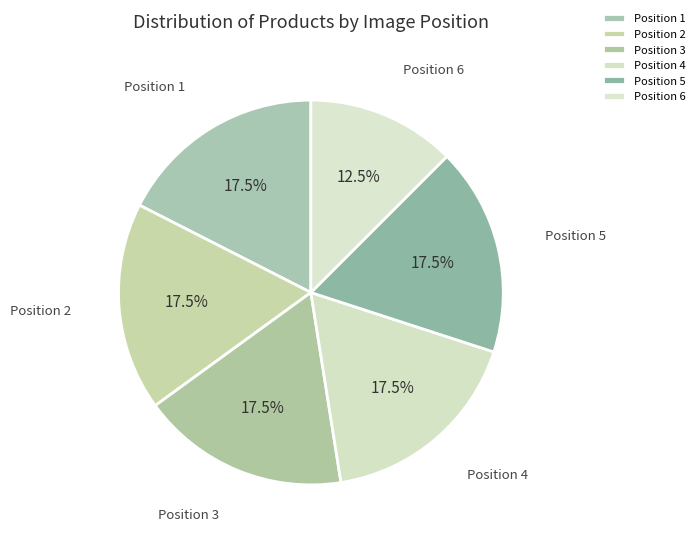

Between Position 6 and Position 5, which is larger?

Position 5